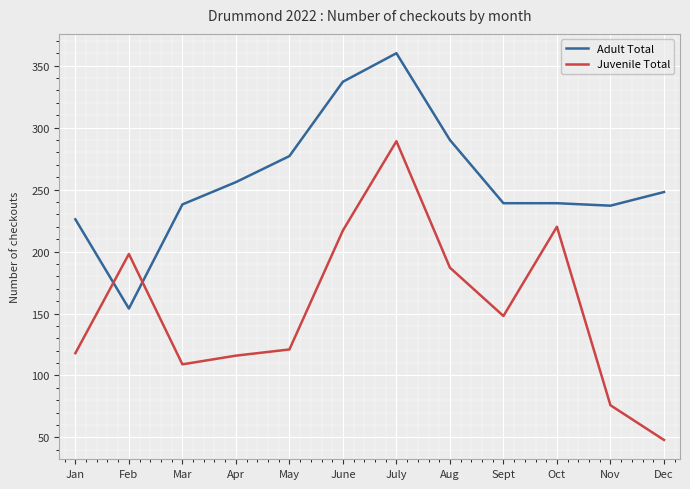

What is the total value across all series at Nov?

313